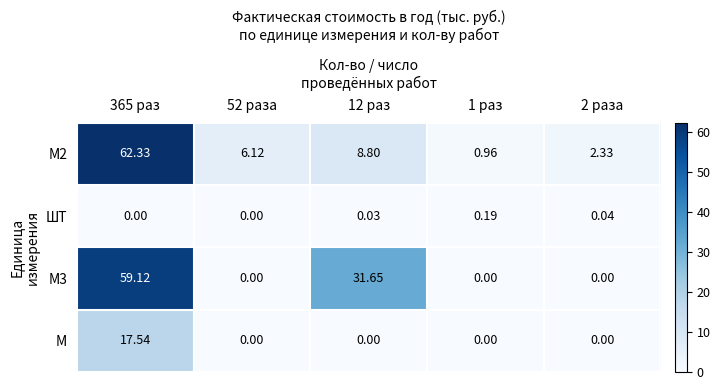

Is the value of ШТ at 2 раза greater than the value of М3 at 365 раз?

No